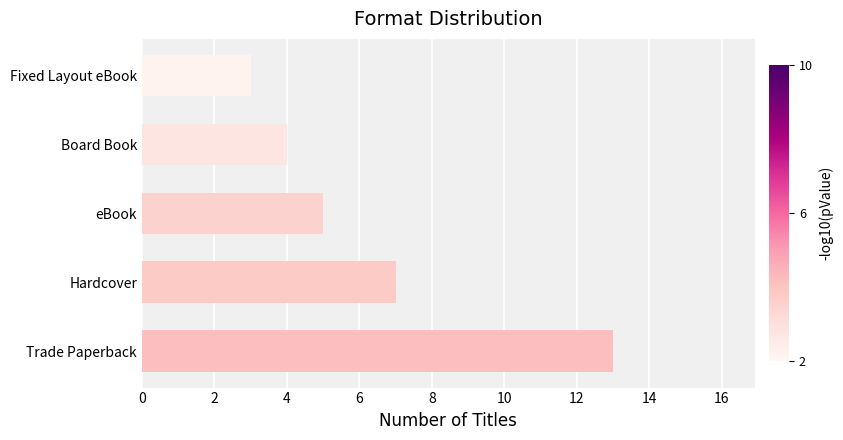

Reading bottom to top, extract all data points from this chart.

13	7	5	4	3